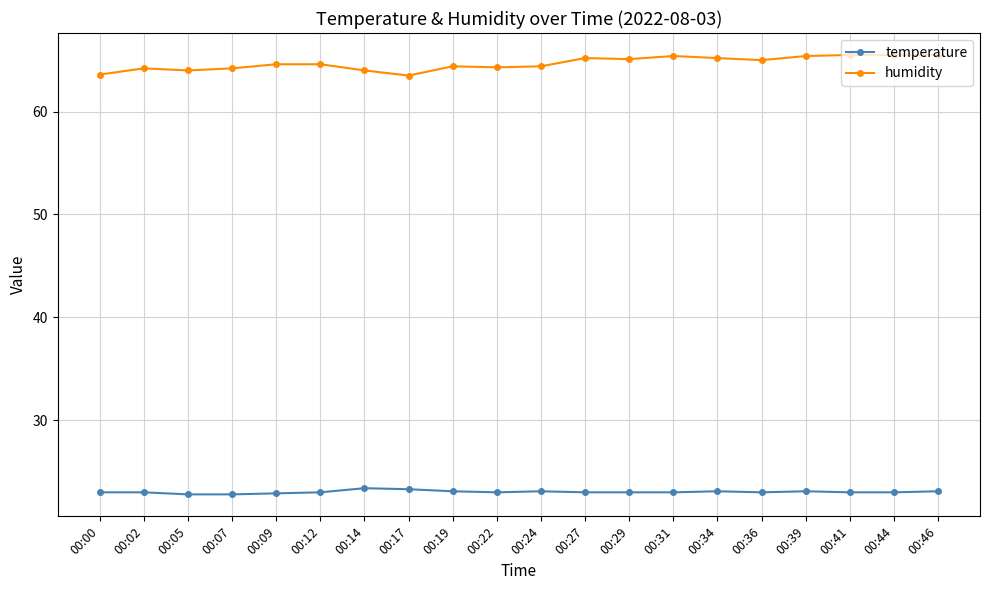

True or false: humidity and temperature cross at least once.

False